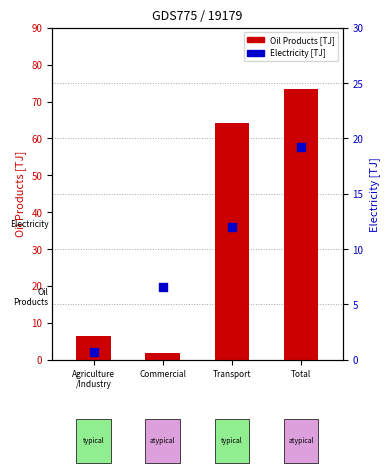

Which series reaches the maximum Y coordinate?

Oil Products